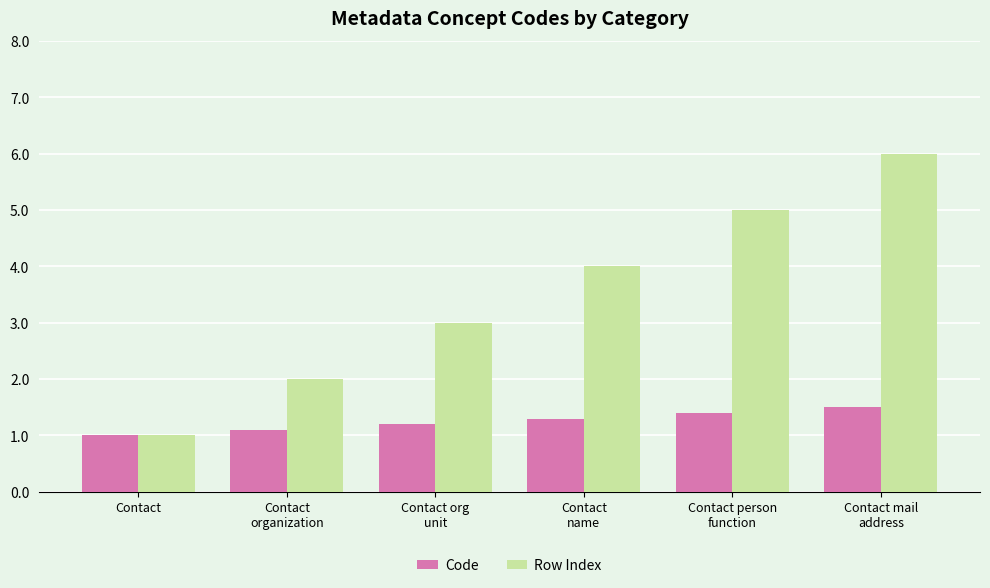

The Row Index series shows 5.6 at Contact
name. True or false?

False